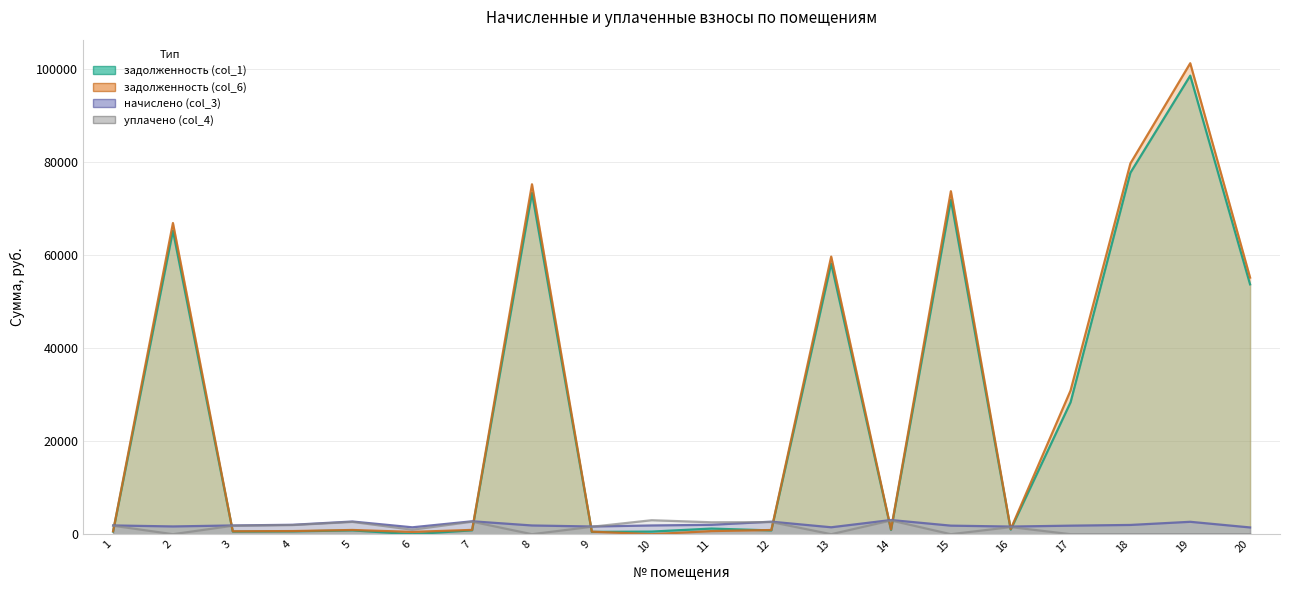

Which category has the highest value across all series?

19